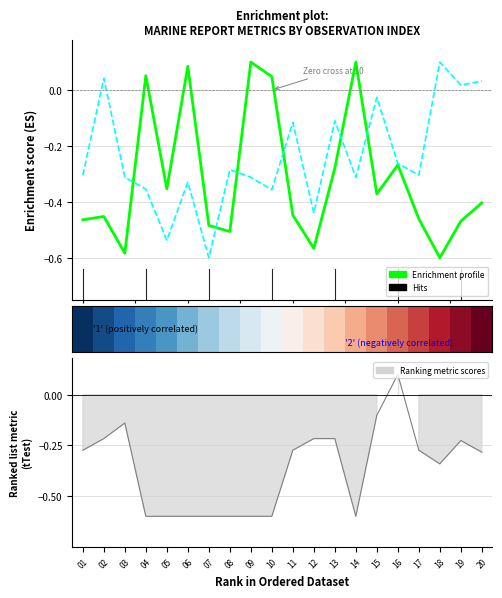

The value of Ranking metric scores at 09 is -0.3. True or false?

False